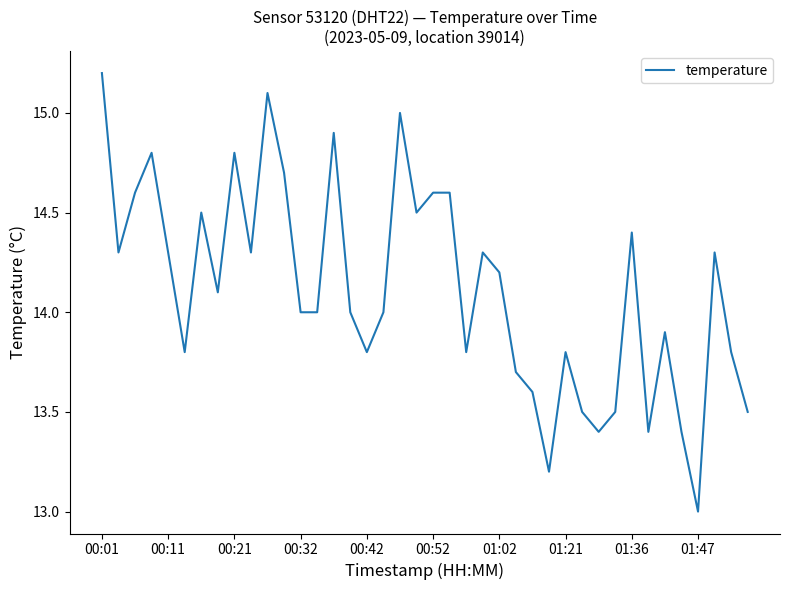

What is the greatest value displayed?

15.2